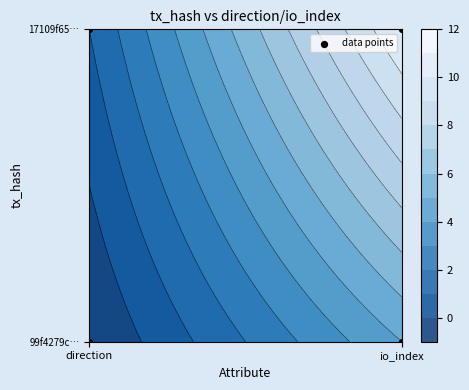

Is it true that the value at io_index is 1?

True